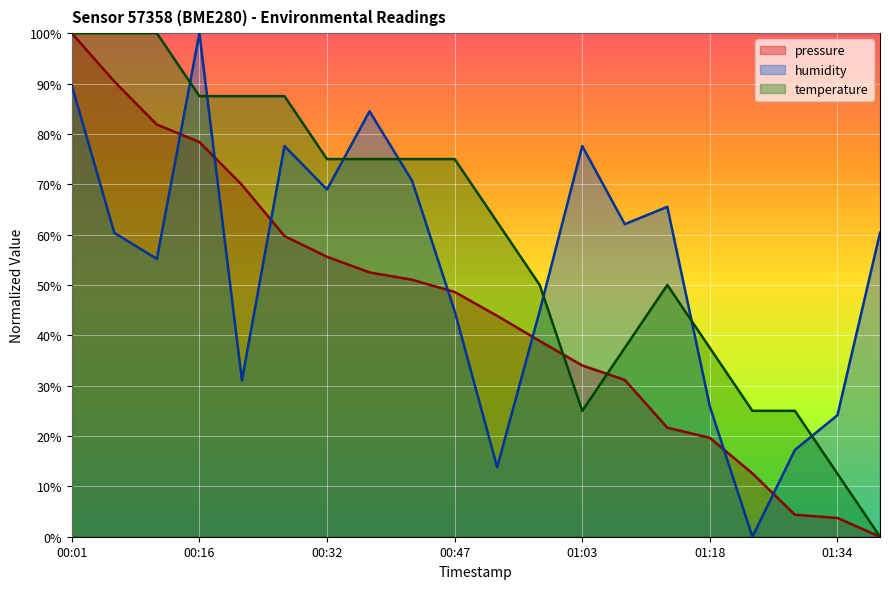

Is the value of humidity at 01:39 greater than the value of pressure at 01:23?

Yes